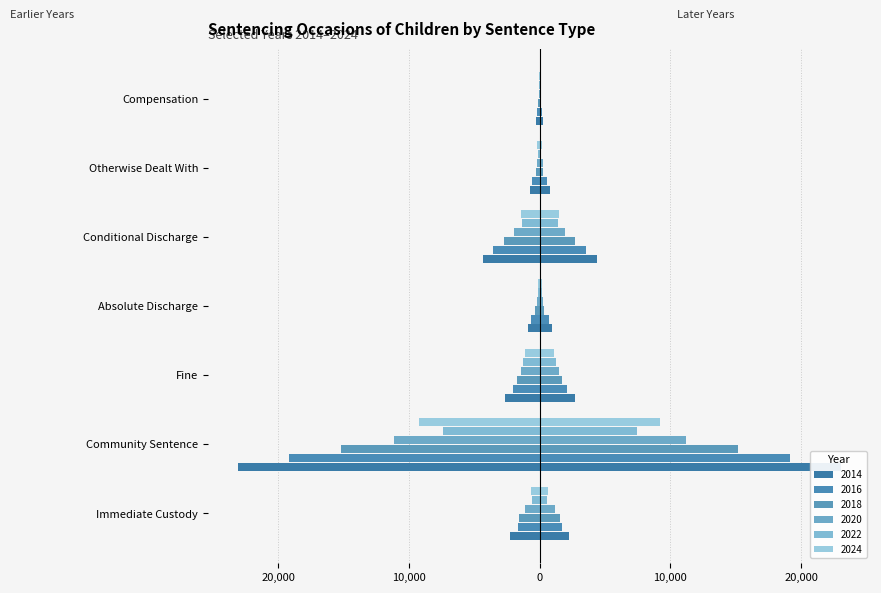

How many data points in 2024 are less than -660?

3